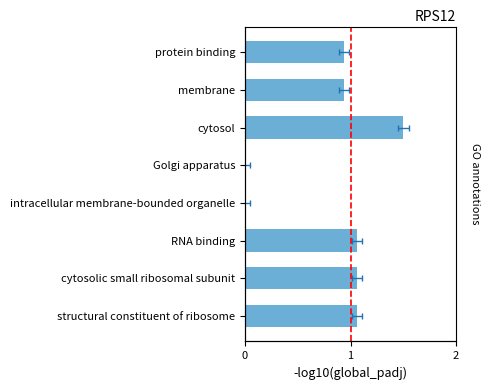

What is the sum of all values?

6.6